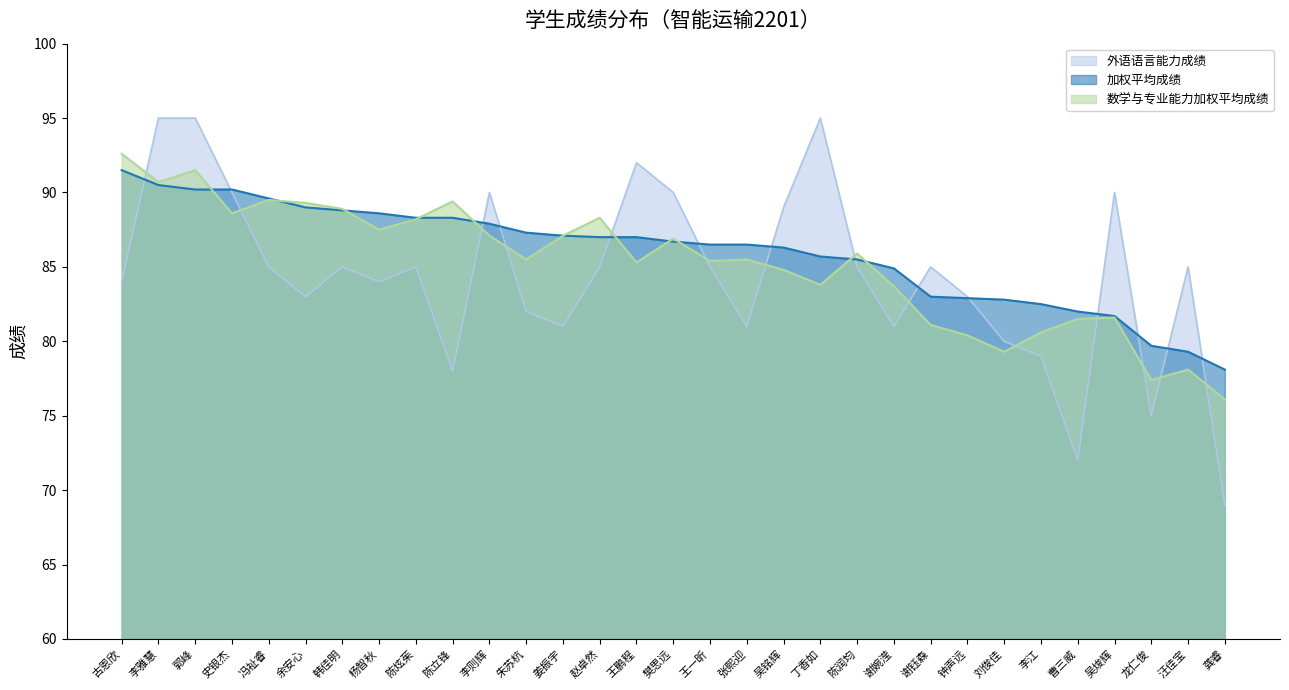

What position from the right is 韩佳明?

25